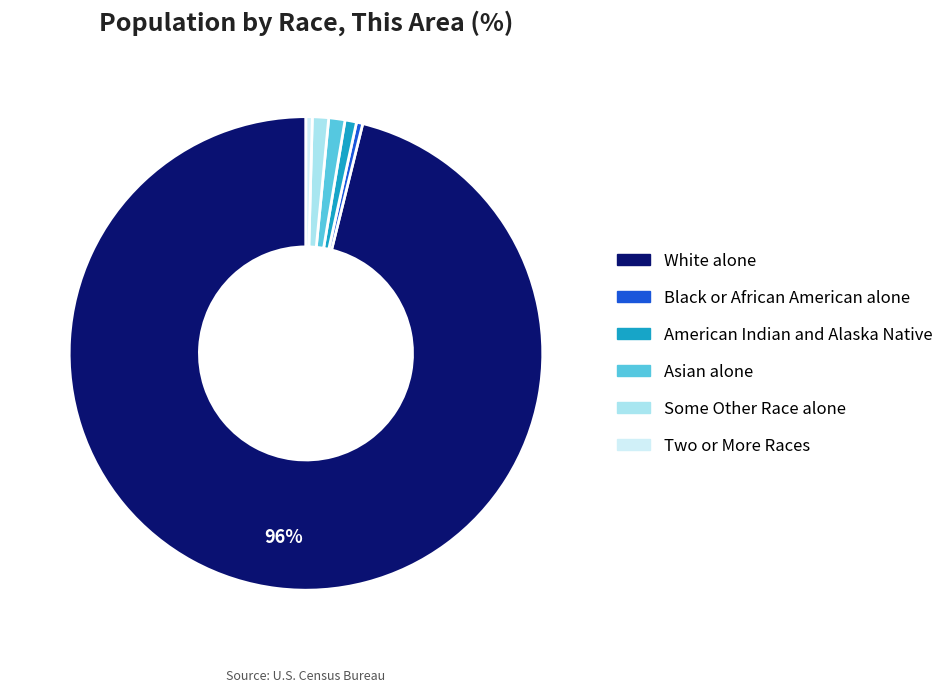

Is it true that Two or More Races is 0% of the pie?

True